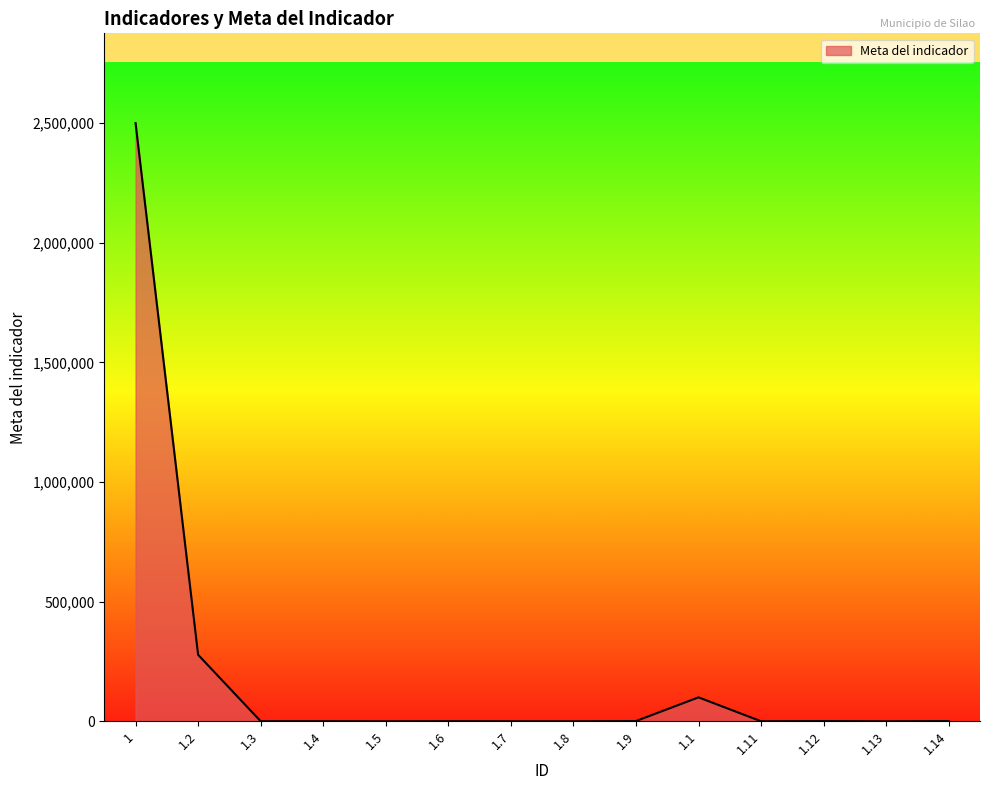

Is it true that the value at 1.2 is 452894?

False